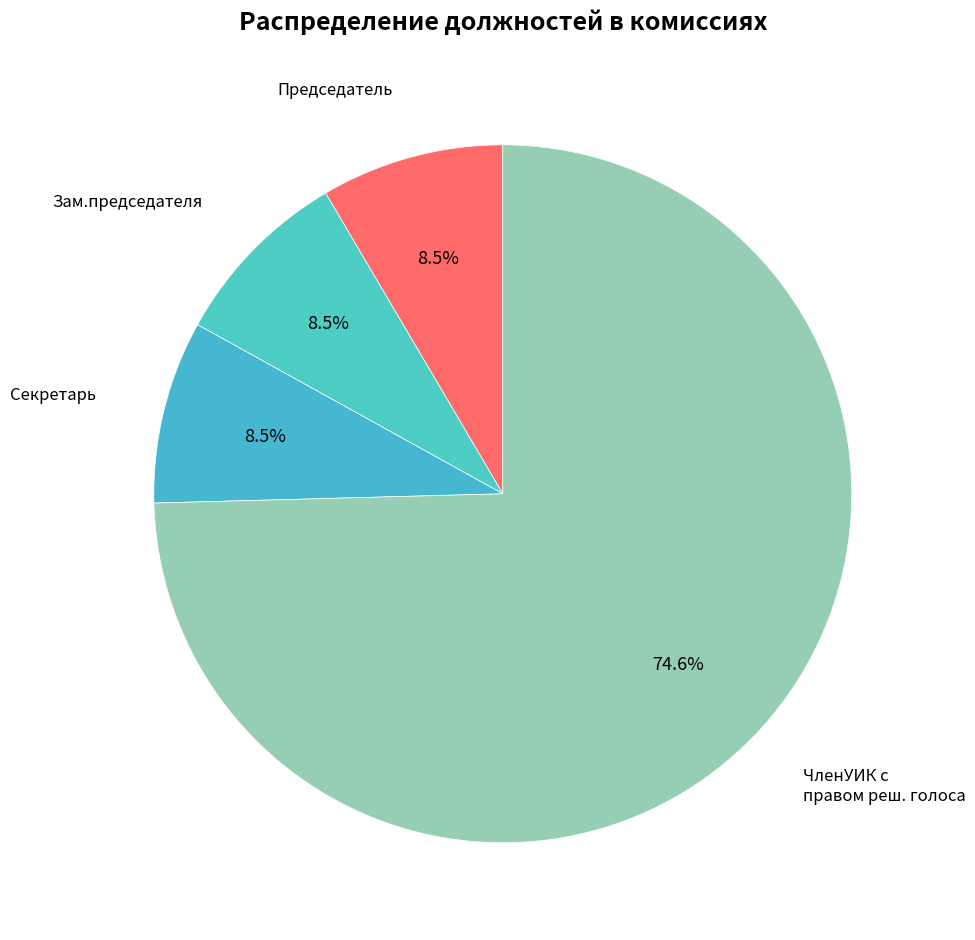

What is the largest slice in the pie chart?

ЧленУИК с правом реш. голоса